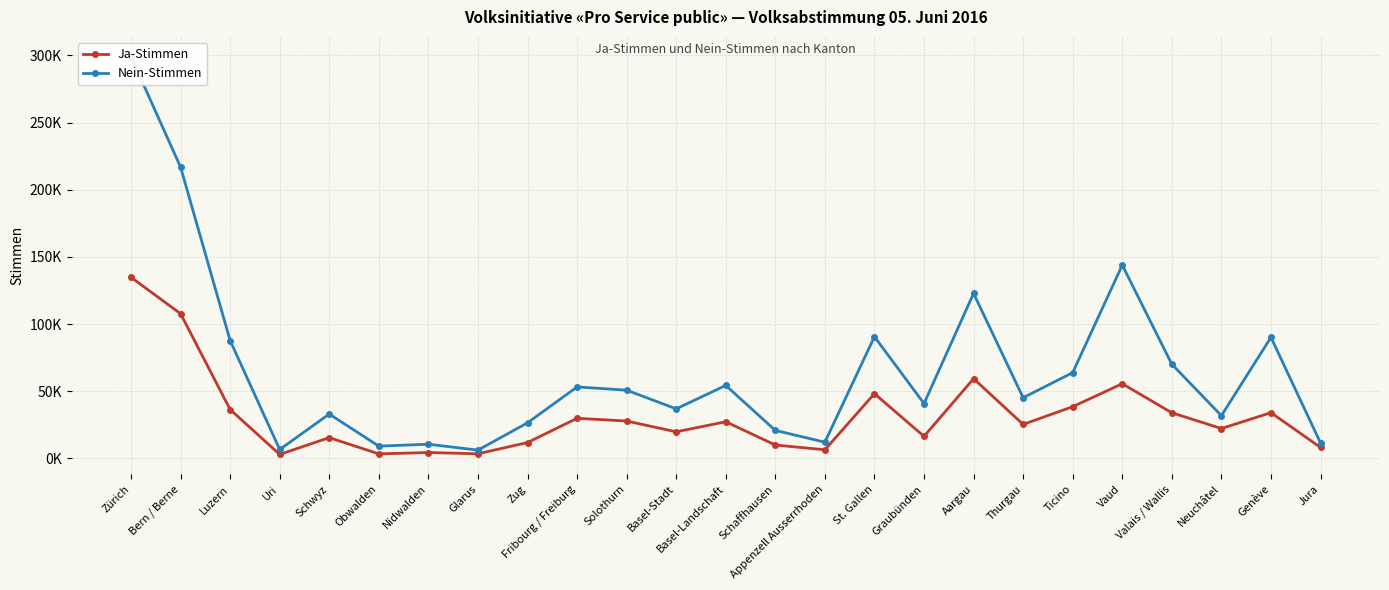

At which label does Nein-Stimmen reach its minimum?

Glarus